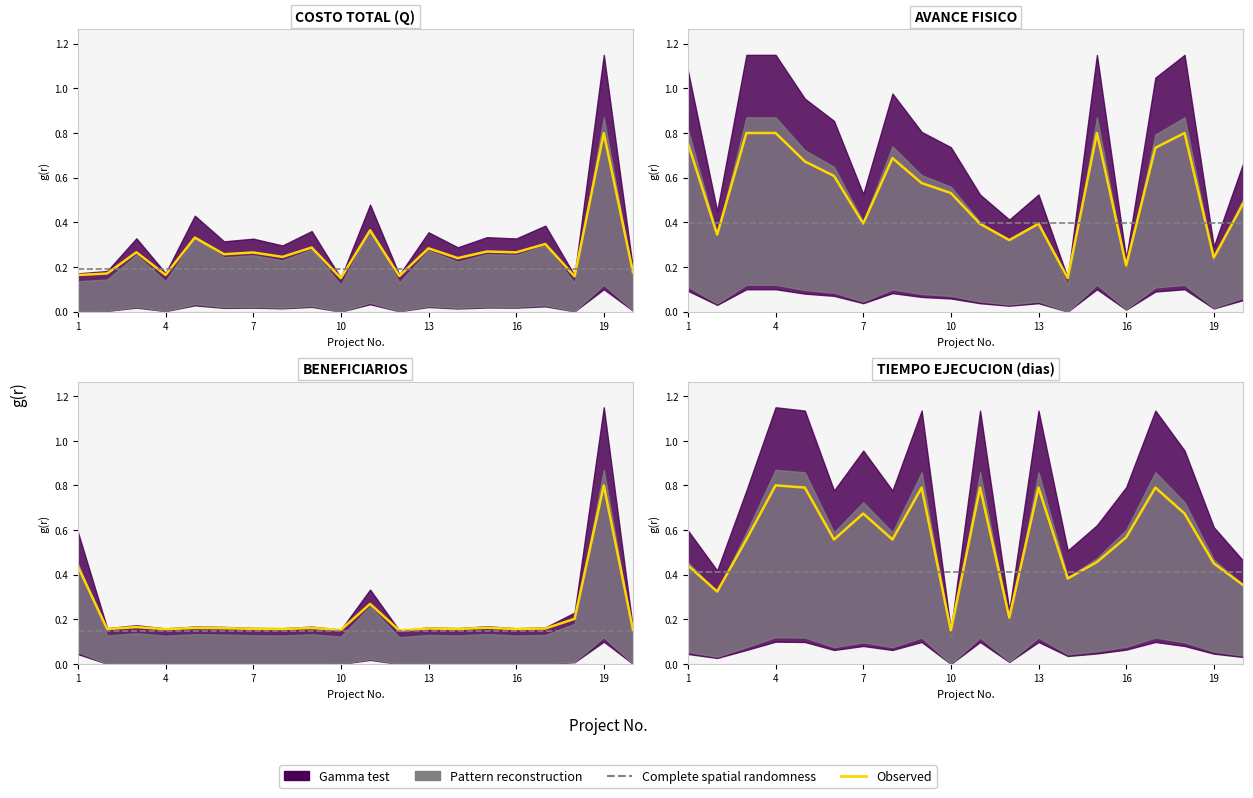

Between which two adjacent categories do TIEMPO EJECUCION and COSTO TOTAL first intersect?

18 and 19